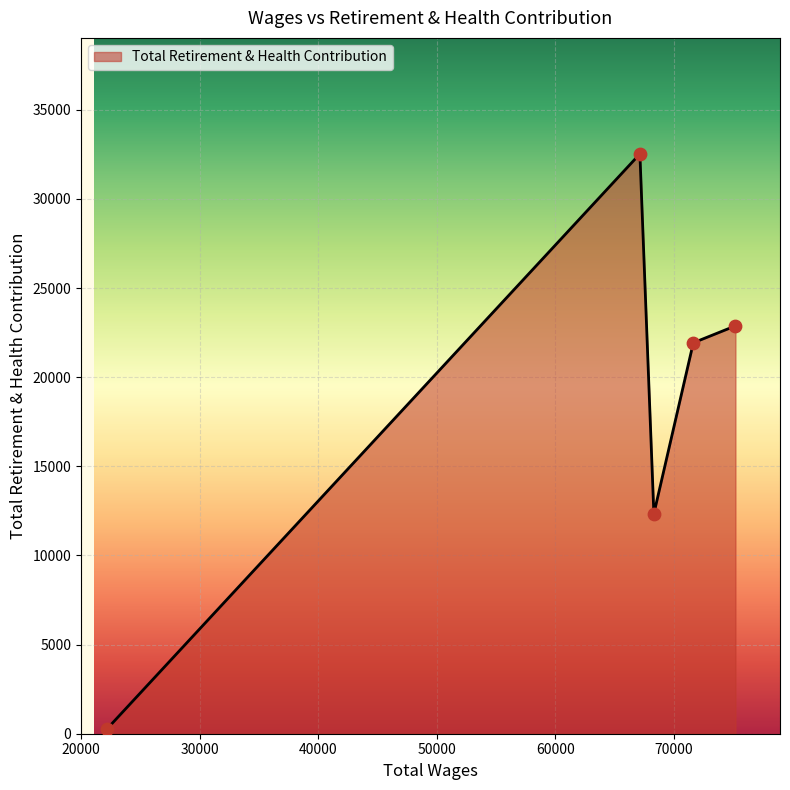

What is the difference between the second highest and minimum values?

22589